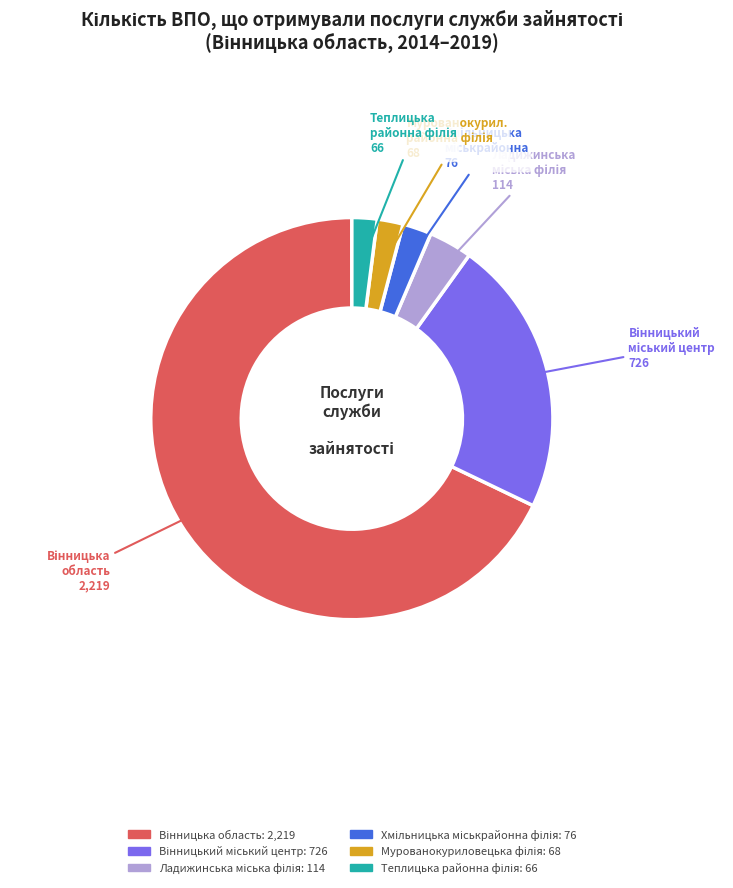

Count the number of slices in the pie.

6